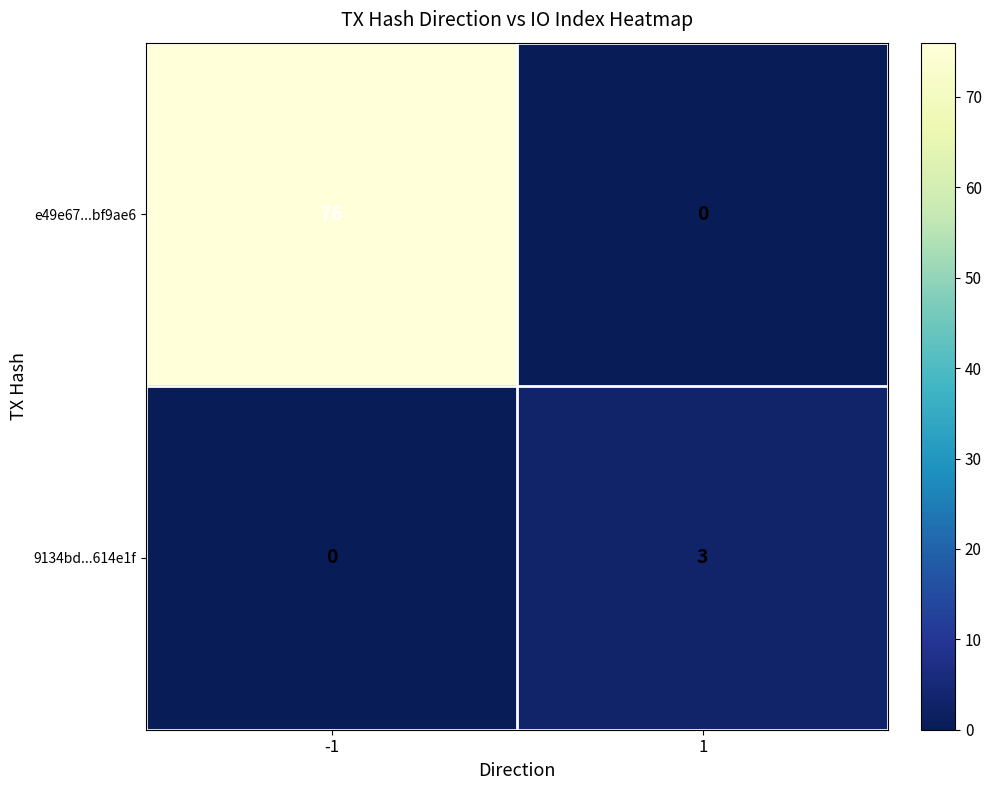

At which category is the sum across all series the highest?

-1